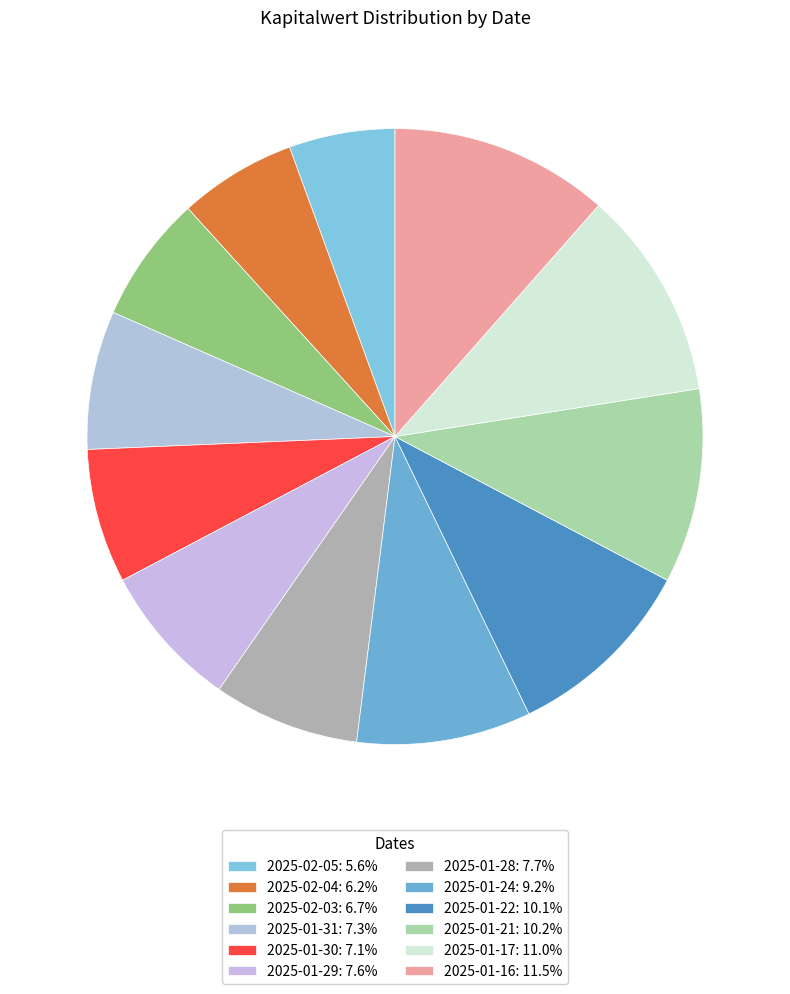

What is the smallest slice in the pie chart?

2025-02-05